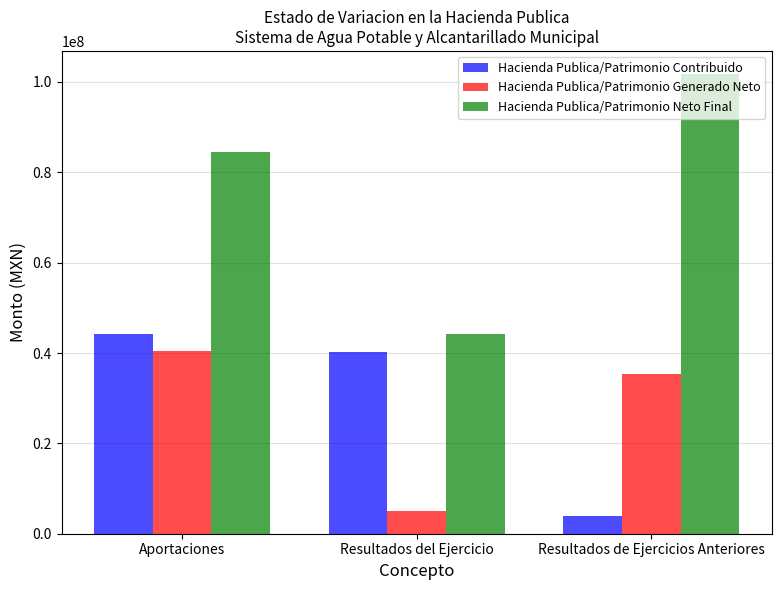

How many data points in Hacienda Publica/Patrimonio Contribuido are above 40196256?

2